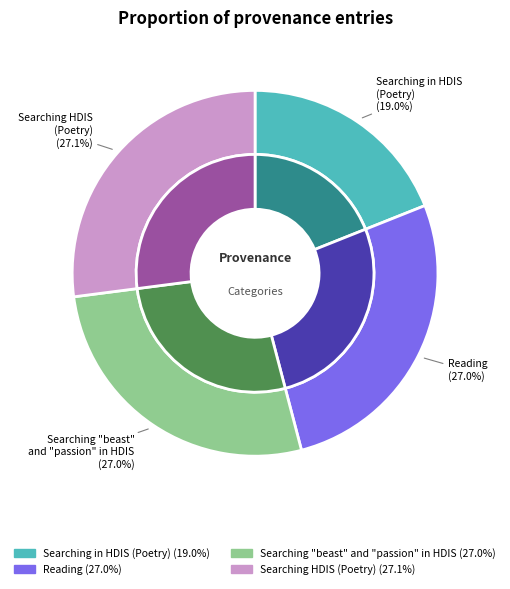

Does any single category account for the majority?

No